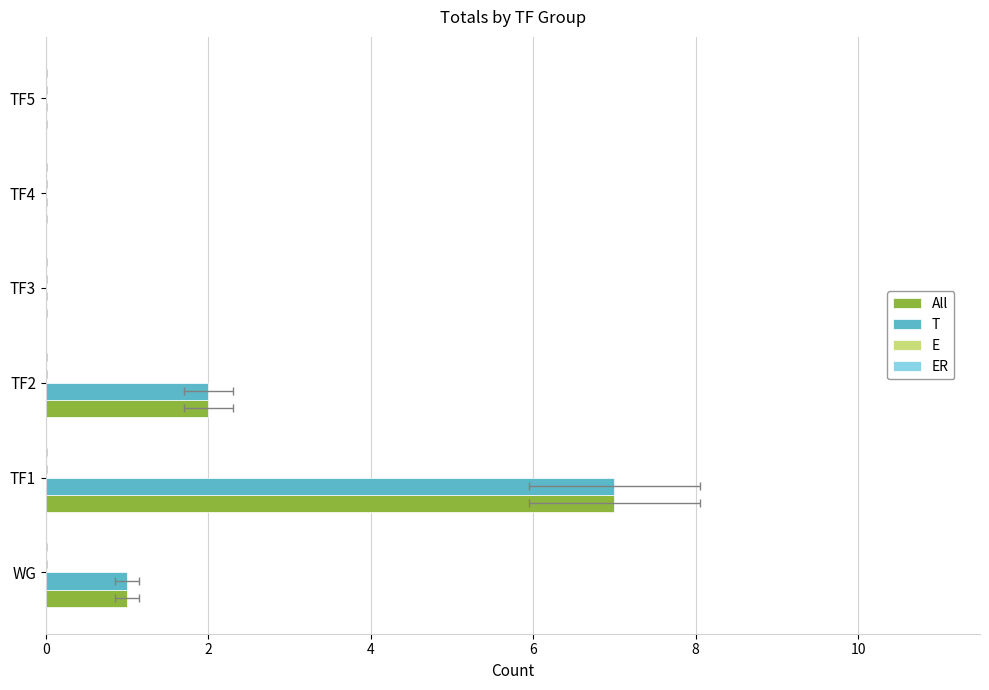

How many bars are there in each group?

4